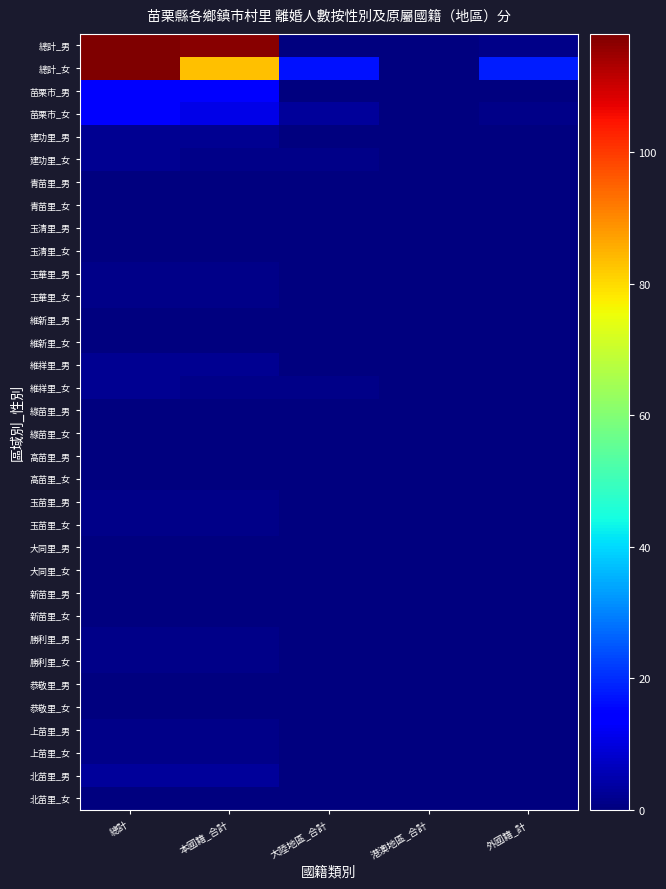

Which has a higher value, 大陸地區_合計 or 本國籍_合計?

本國籍_合計